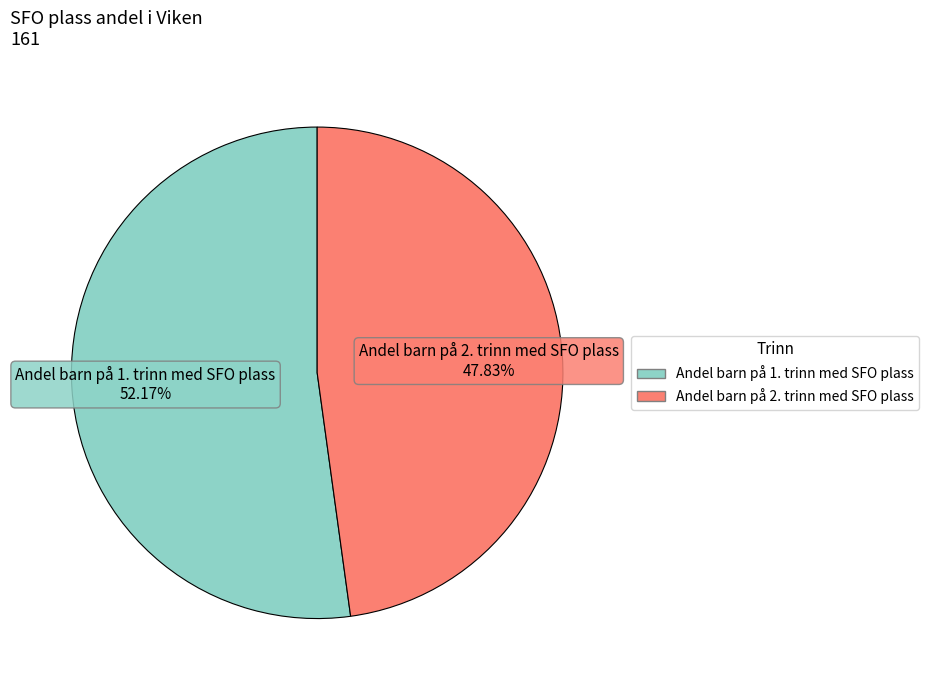

Is it true that Andel barn på 1. trinn med SFO plass is 52% of the pie?

True